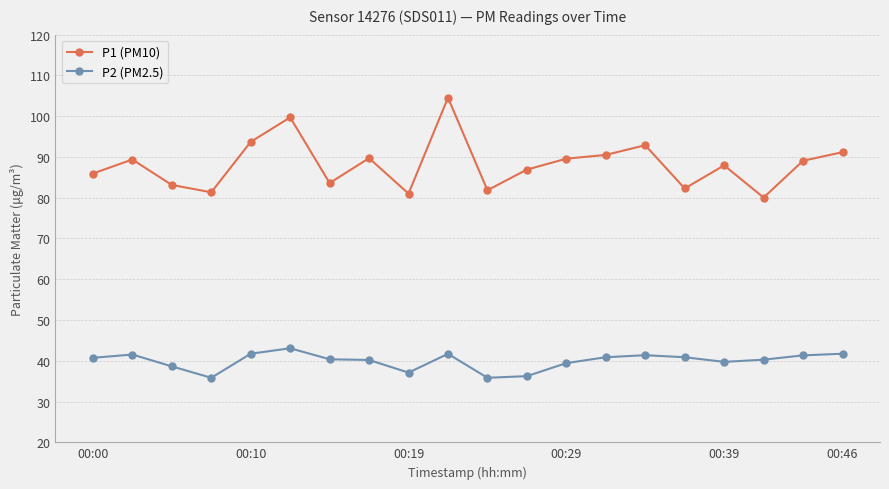

How many interior local valleys does the P1 (PM10) series have?

6